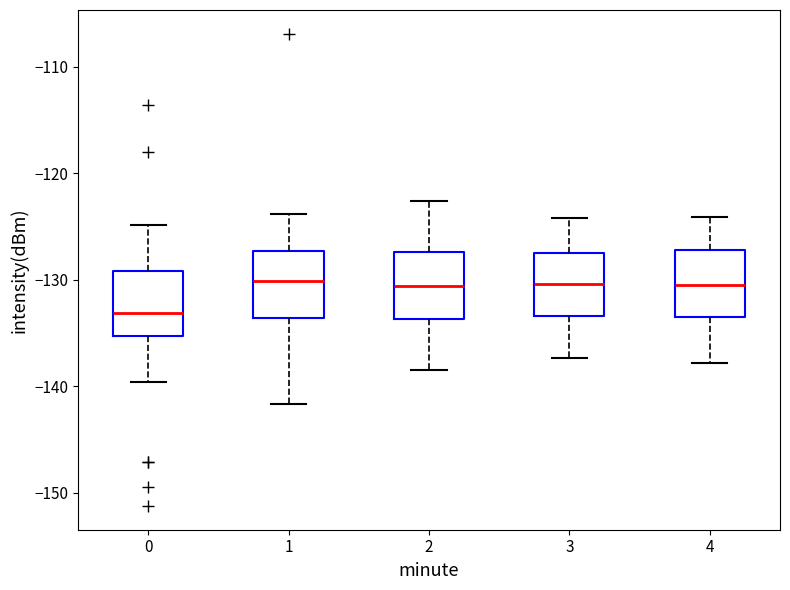

Reading left to right, transcribe this box plot: for each box, give where its median line is, the range the box spans, and where its two whiskers end, as read against the y-axis. The values are not printed on the chart, so give them approximately, as read against the axis.

0: median -133, box -135 to -129, whiskers -140 to -125
1: median -130, box -134 to -127, whiskers -142 to -124
2: median -131, box -134 to -127, whiskers -138 to -123
3: median -130, box -133 to -127, whiskers -137 to -124
4: median -130, box -133 to -127, whiskers -138 to -124